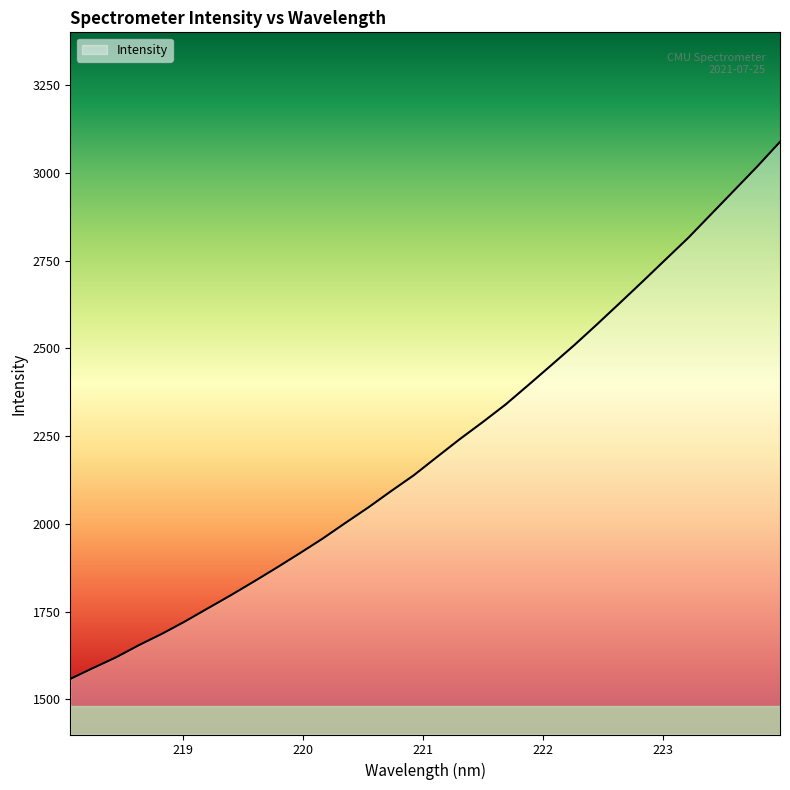

What is the minimum value shown in the chart?

1558.3